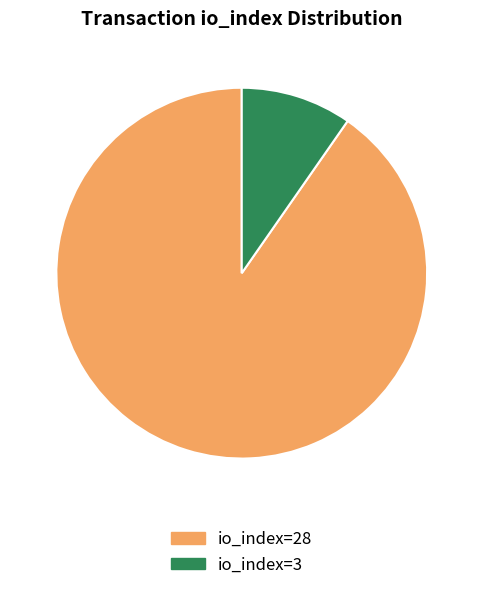

Rank the categories by value from highest to lowest.

io_index=28, io_index=3